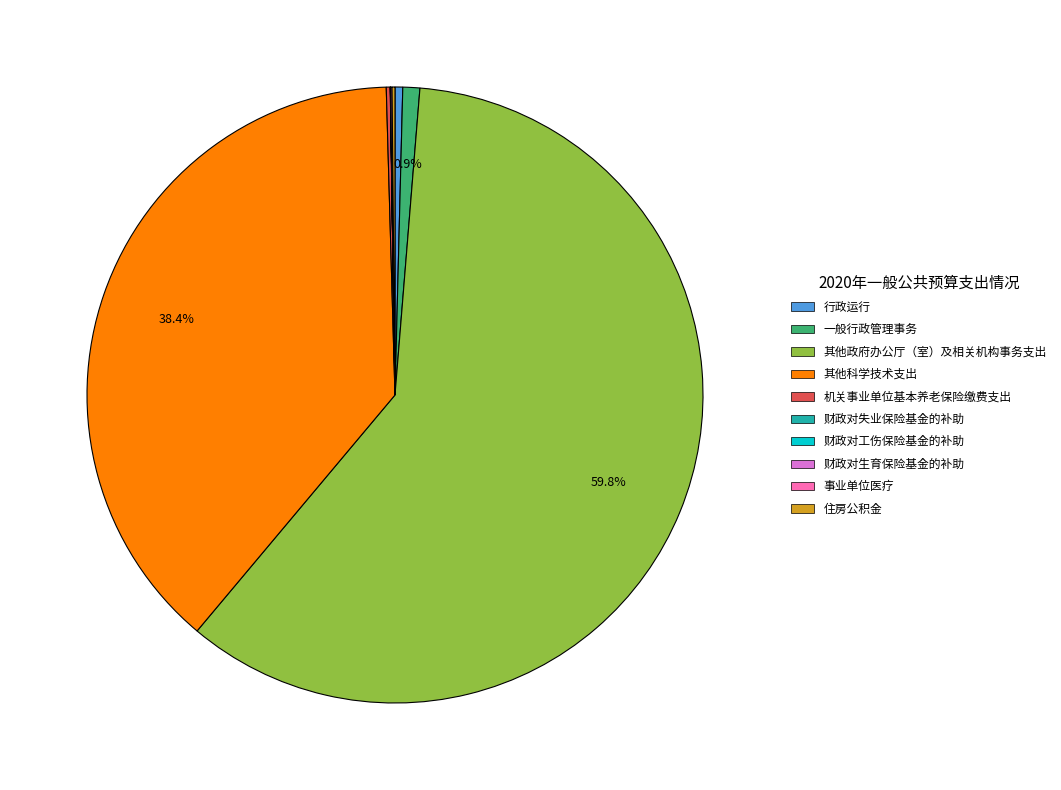

Is there any slice that represents more than half of the pie?

Yes